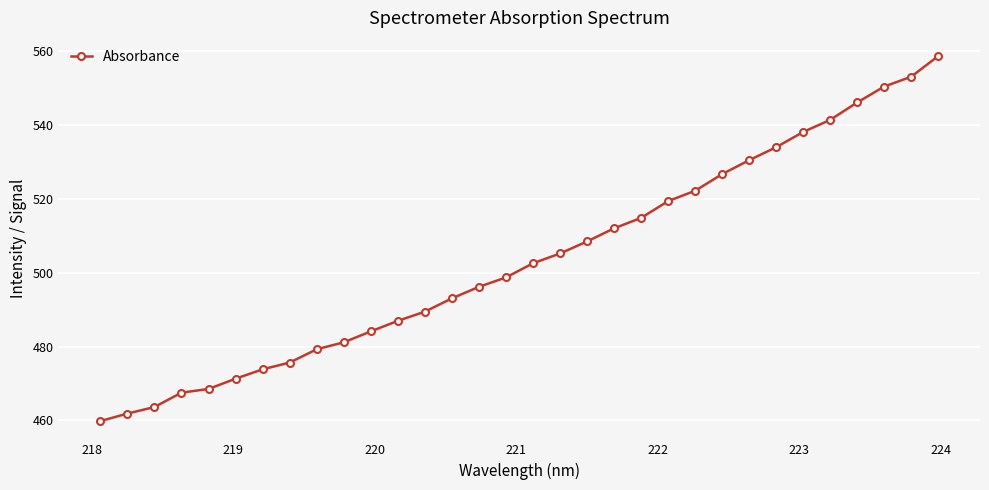

What is the minimum value shown in the chart?

459.8